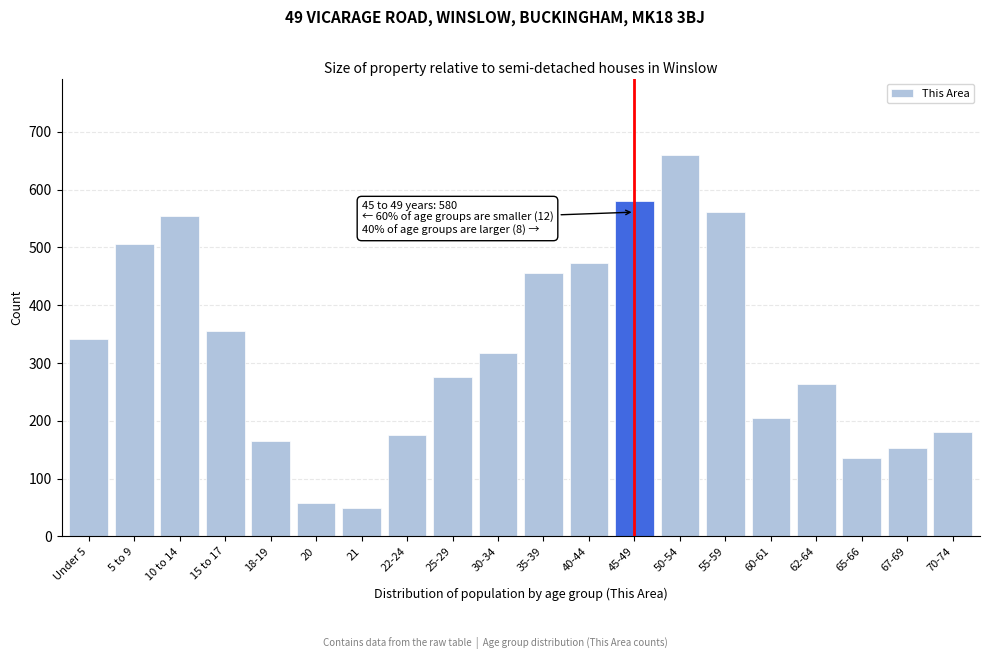

Reading left to right, what are all the values shown in this chart?

341	505	555	355	165	58	49	176	276	318	456	473	580	660	561	205	264	136	153	180